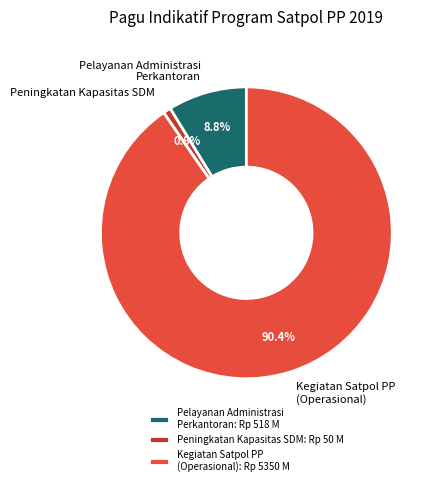

What portion of the pie excludes Peningkatan Kapasitas SDM?

99.2%